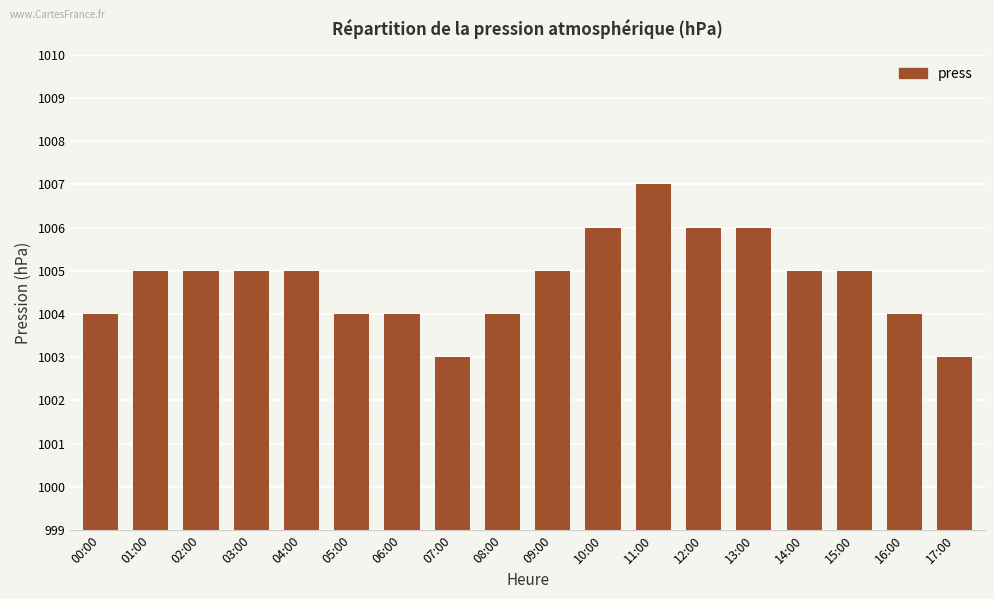

At which category does the chart reach its peak across all series?

11:00